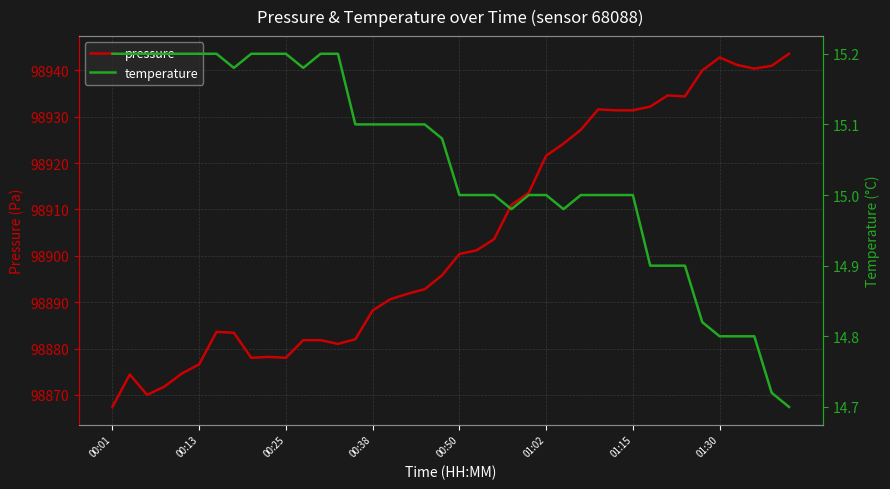

What is the lowest value of the pressure series?

98867.4